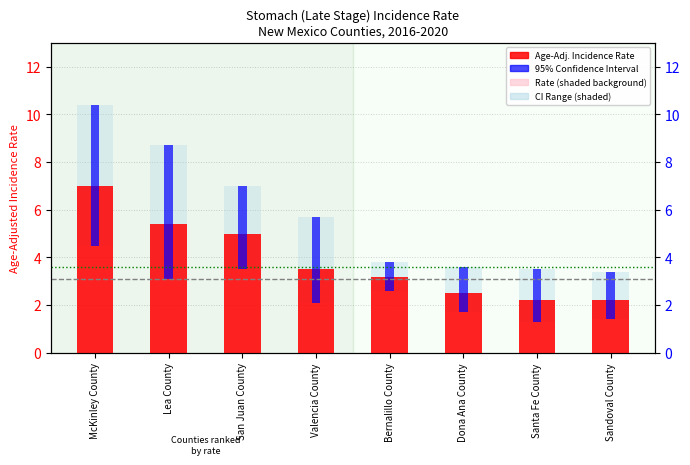

What is the maximum value shown in the chart?

7.0